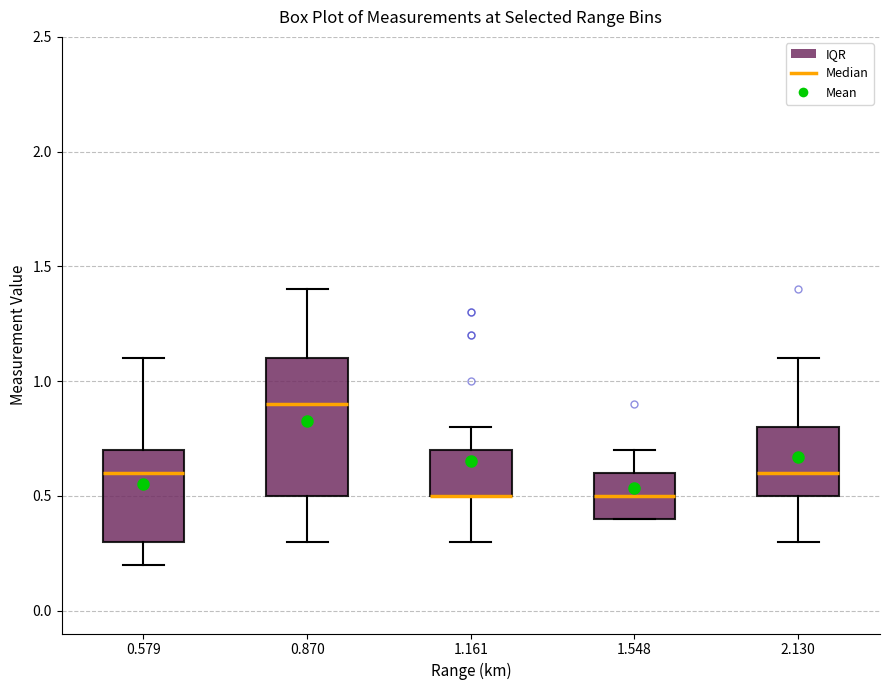

Reading left to right, read every box against the y-axis: the position of its median line, the range the box covers, and the ends of its whiskers. The values are not printed on the chart, so give them approximately, as read against the axis.

0.579: median 0.6, box 0.3 to 0.7, whiskers 0.2 to 1.1
0.870: median 0.9, box 0.5 to 1.1, whiskers 0.3 to 1.4
1.161: median 0.5 (drawn on the box's lower edge), box 0.5 to 0.7, whiskers 0.3 to 0.8
1.548: median 0.5, box 0.4 to 0.6, whiskers 0.4 to 0.7
2.130: median 0.6, box 0.5 to 0.8, whiskers 0.3 to 1.1